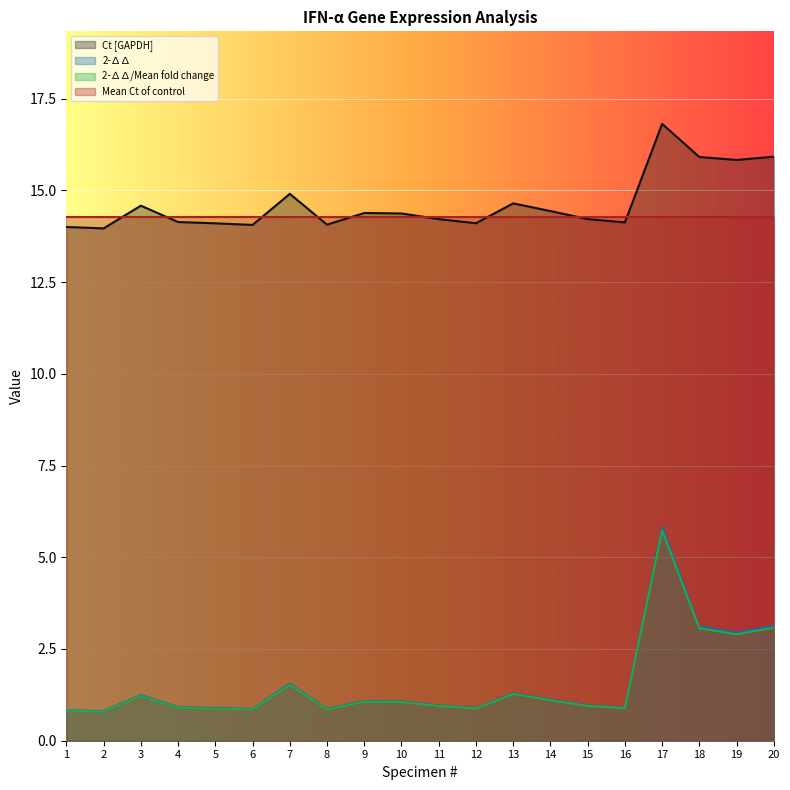

What is the sum of all Ct [GAPDH] values?

292.7